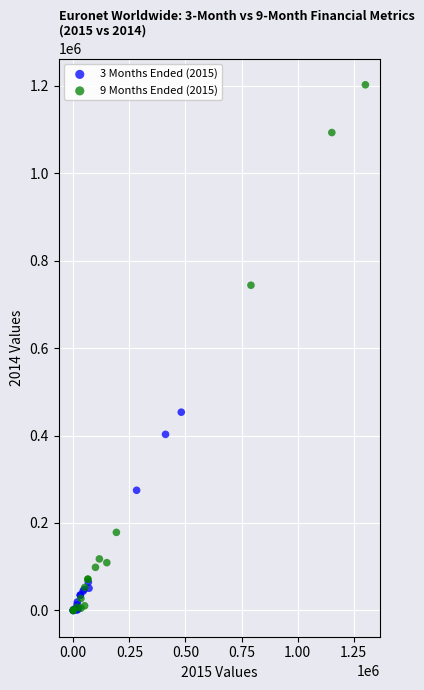

Which series has the largest Y range (max minus min)?

9 Months Ended (2015)